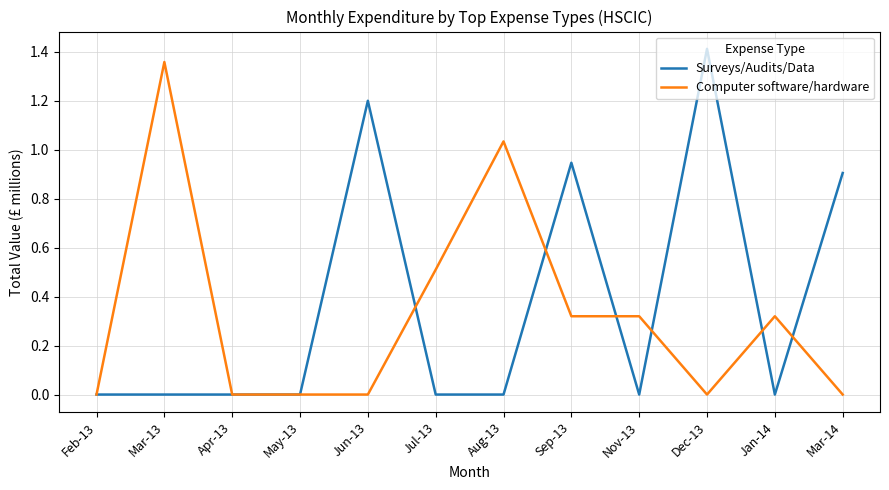

List the series in order of their peak value, lowest first.

Computer software/hardware, Surveys/Audits/Data